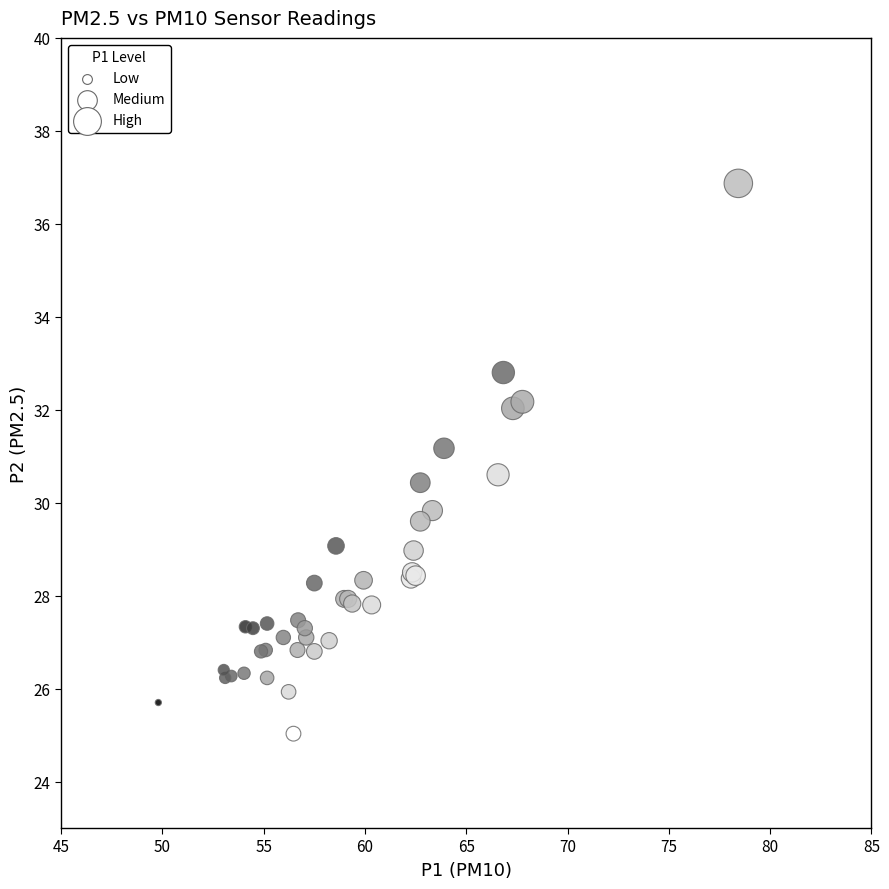

What Y value in the scatter plot is closest to 30?

29.8